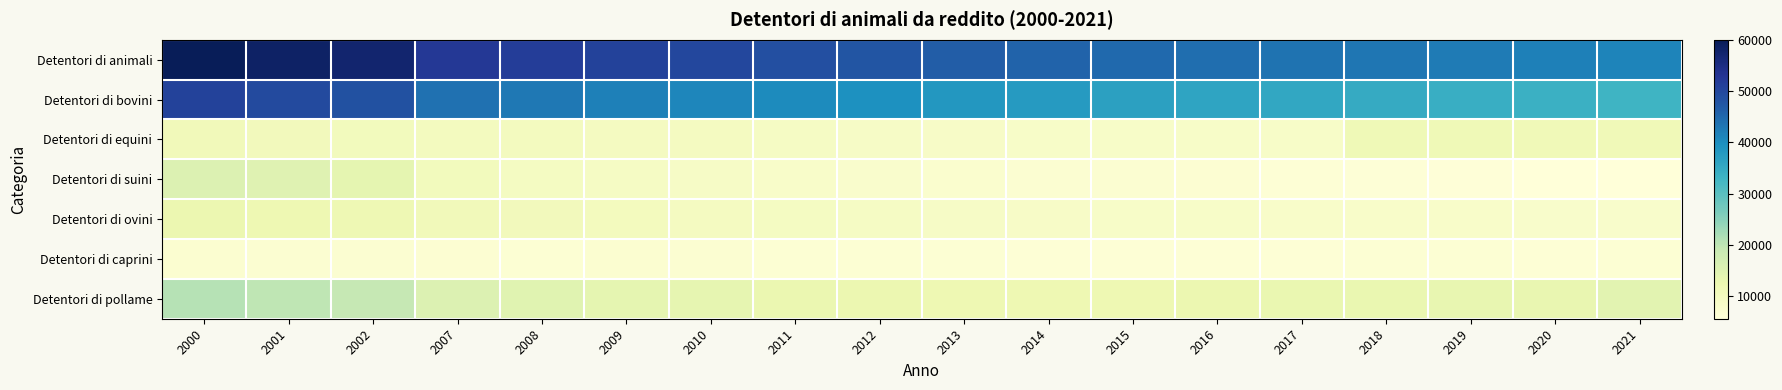

What is the difference between the highest and lowest values at 2014?

39378